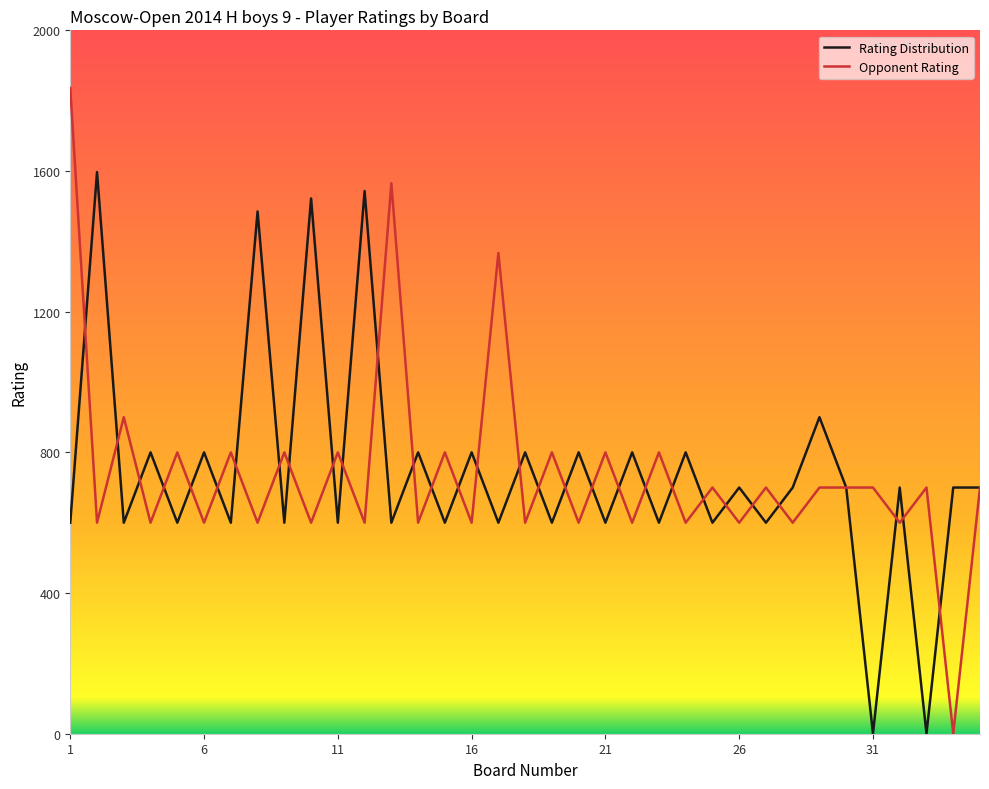

Which series has the widest spread of values?

Opponent Rating